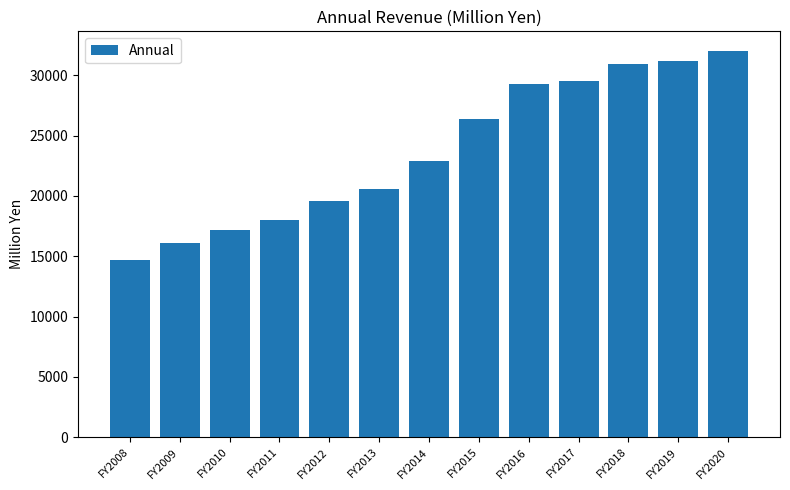

Count the number of data series in this chart.

1